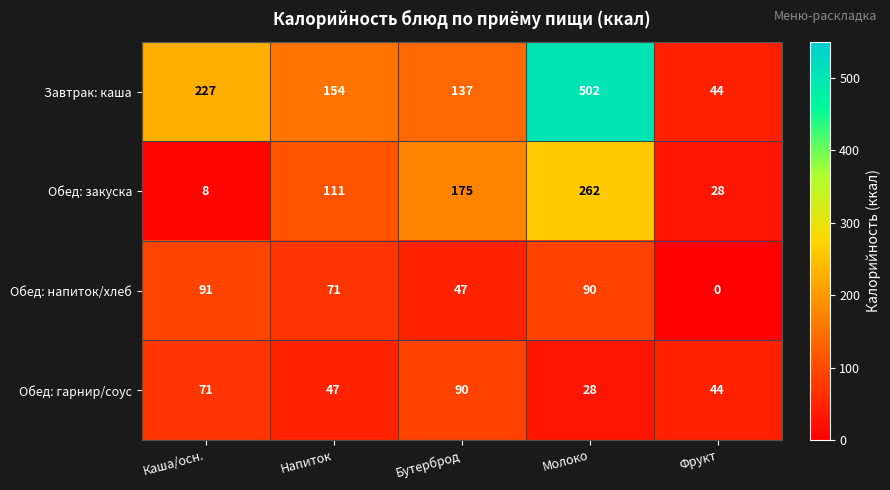

Rank the series by their maximum value, from highest to lowest.

Завтрак: каша, Обед: закуска, Обед: напиток/хлеб, Обед: гарнир/соус